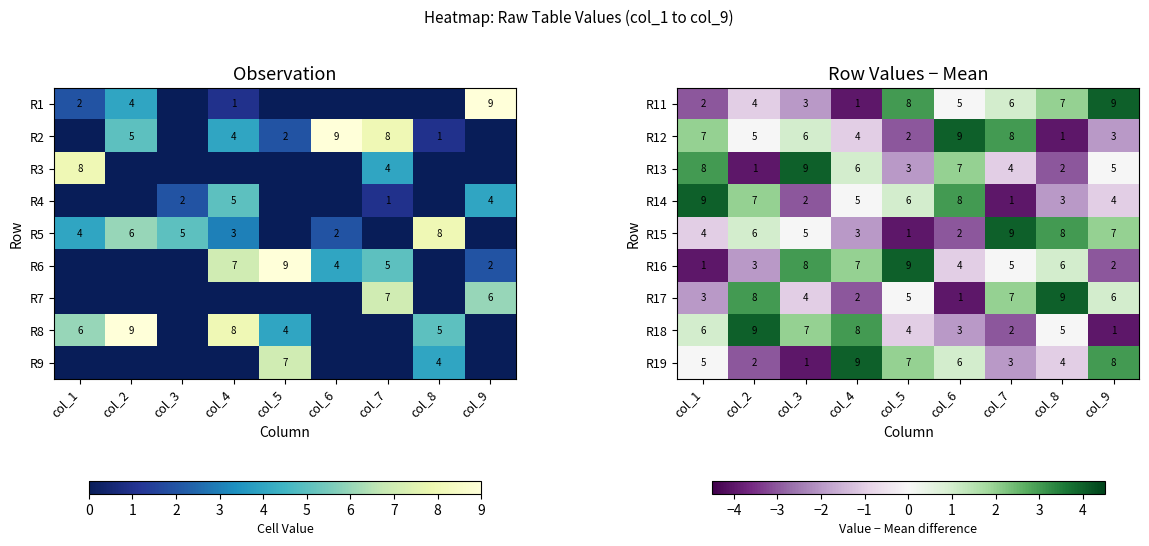

Reading left to right, extract all data points from this chart.

R11: col_1=2	col_2=4	col_3=3	col_4=1	col_5=8	col_6=5	col_7=6	col_8=7	col_9=9
R12: col_1=7	col_2=5	col_3=6	col_4=4	col_5=2	col_6=9	col_7=8	col_8=1	col_9=3
R13: col_1=8	col_2=1	col_3=9	col_4=6	col_5=3	col_6=7	col_7=4	col_8=2	col_9=5
R14: col_1=9	col_2=7	col_3=2	col_4=5	col_5=6	col_6=8	col_7=1	col_8=3	col_9=4
R15: col_1=4	col_2=6	col_3=5	col_4=3	col_5=1	col_6=2	col_7=9	col_8=8	col_9=7
R16: col_1=1	col_2=3	col_3=8	col_4=7	col_5=9	col_6=4	col_7=5	col_8=6	col_9=2
R17: col_1=3	col_2=8	col_3=4	col_4=2	col_5=5	col_6=1	col_7=7	col_8=9	col_9=6
R18: col_1=6	col_2=9	col_3=7	col_4=8	col_5=4	col_6=3	col_7=2	col_8=5	col_9=1
R19: col_1=5	col_2=2	col_3=1	col_4=9	col_5=7	col_6=6	col_7=3	col_8=4	col_9=8